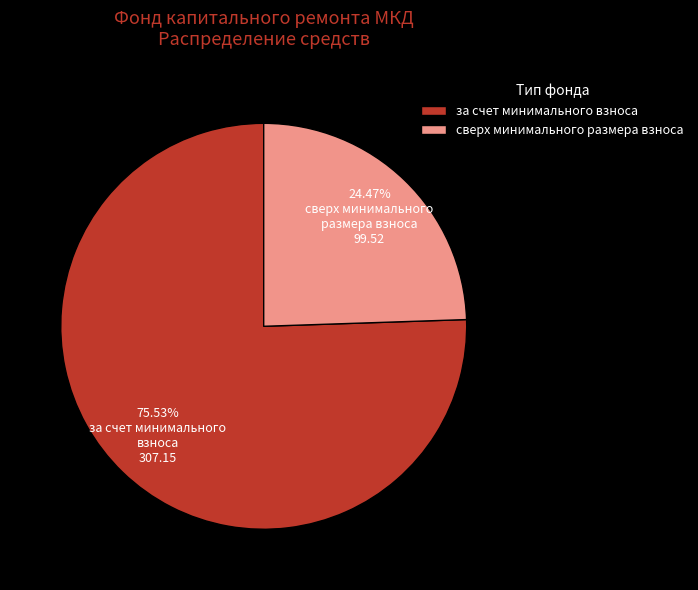

Which slice is the smallest?

сверх минимального размера взноса